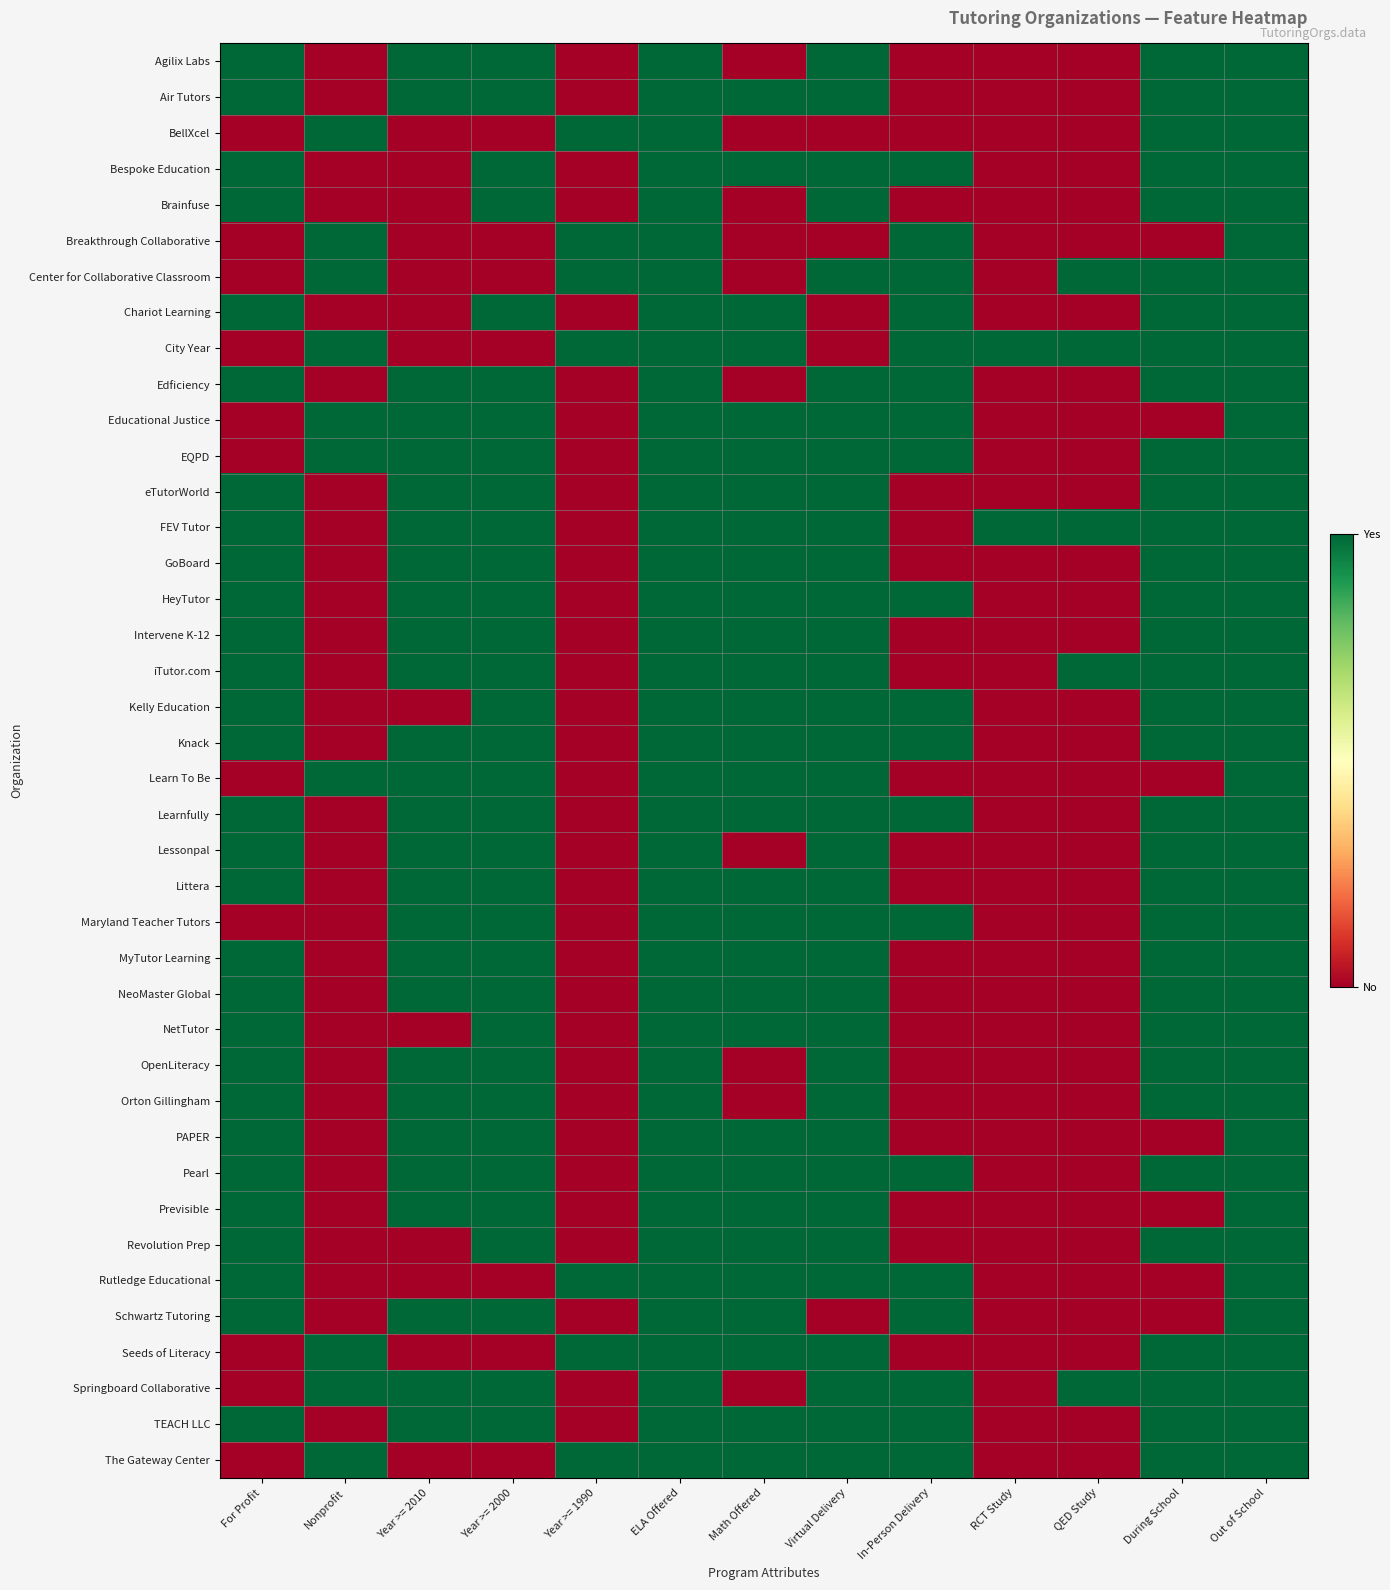

What is the total value across all series at RCT Study?

2